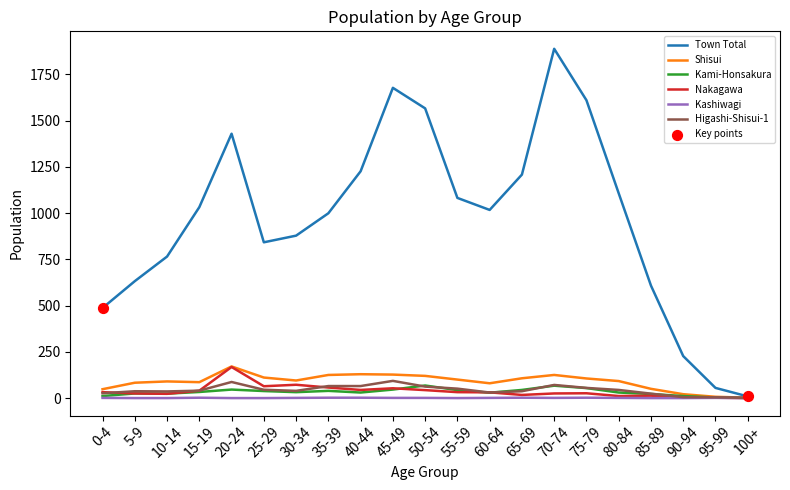

Is the value of Kami-Honsakura at 95-99 greater than the value of Nakagawa at 25-29?

No